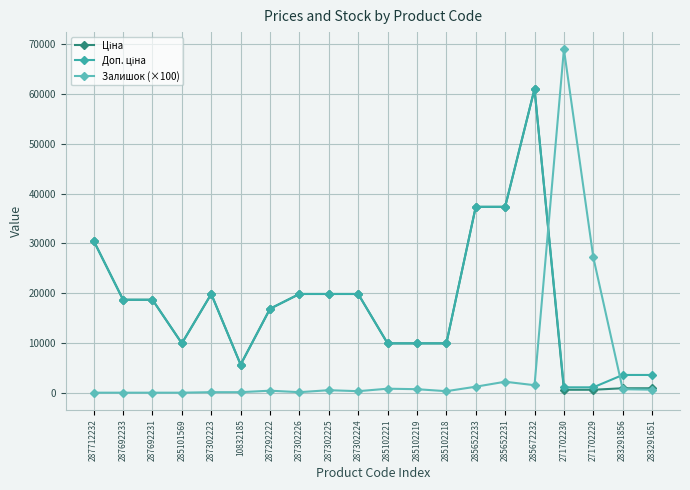

The Залишок (×100) series shows 0.0 at 287692233. True or false?

True